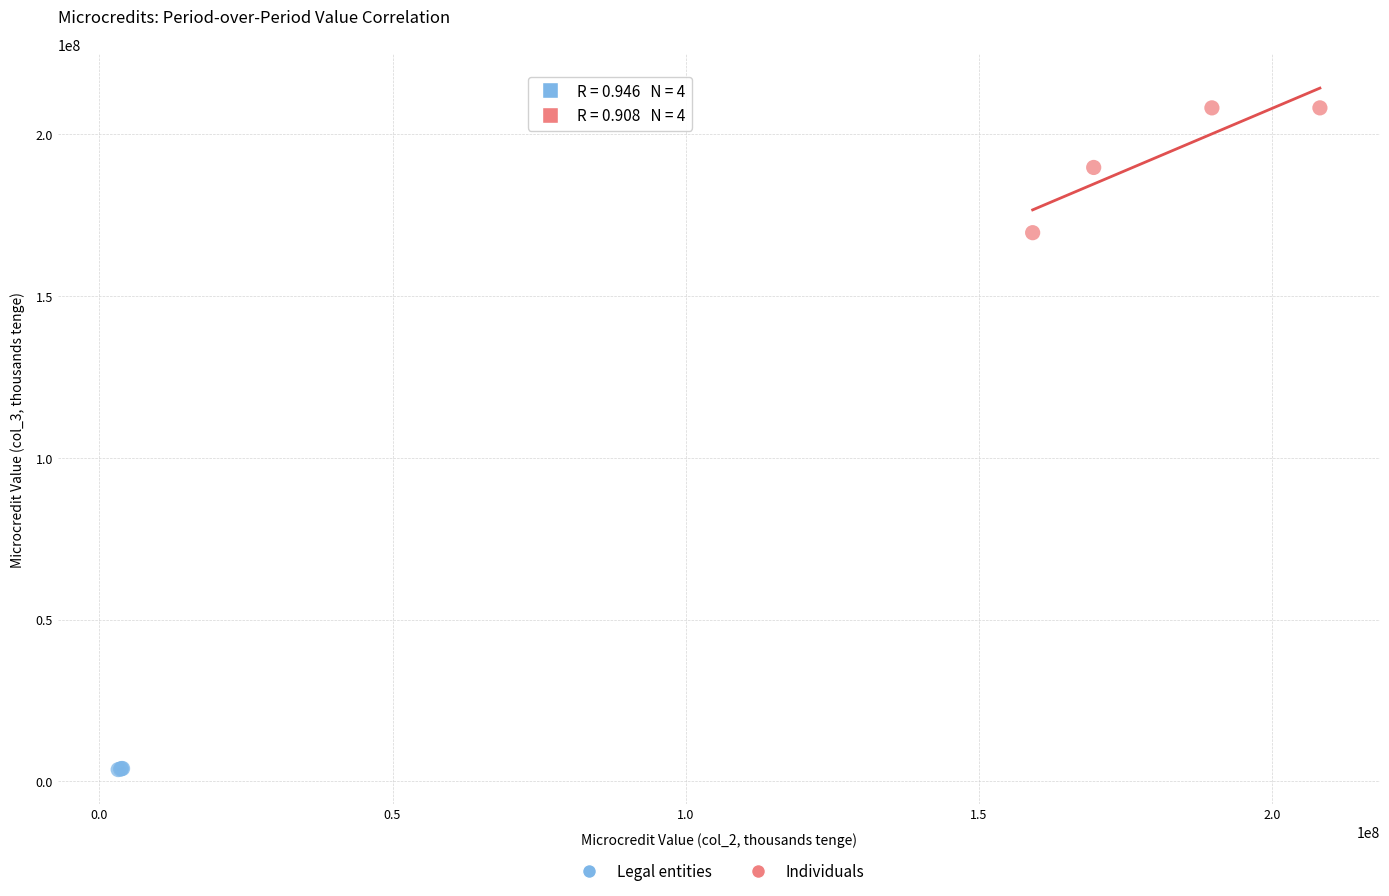

Which series has the widest spread of Y values?

Individuals